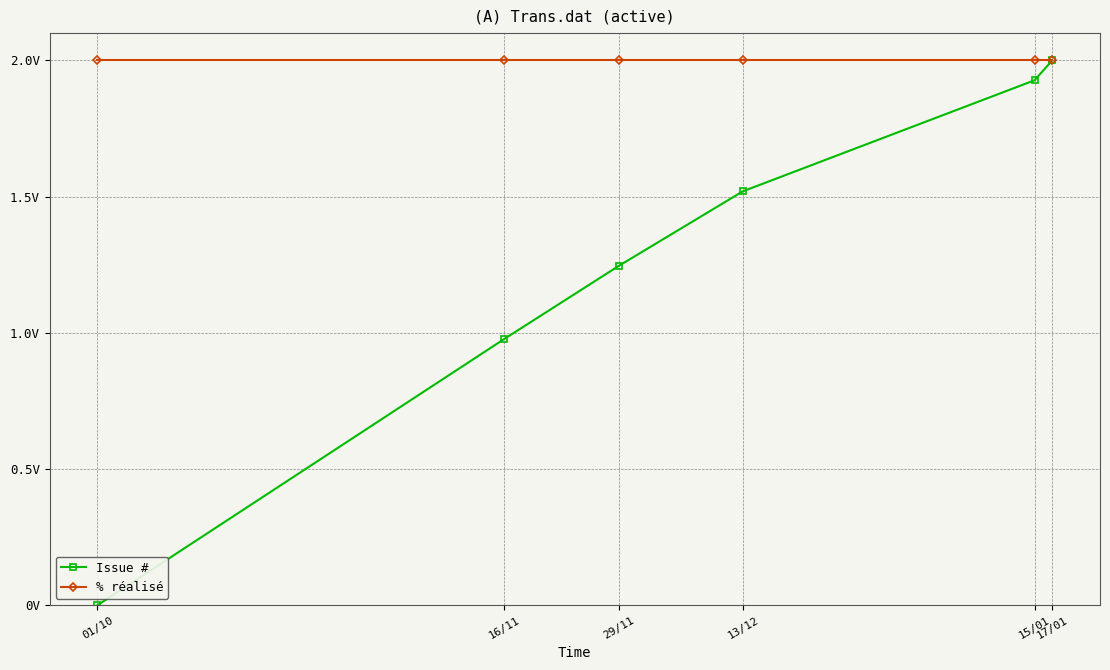

Reading left to right, transcribe all the data shown in this chart.

Issue #: 01/10=0.0	16/11=1.0	29/11=1.2	13/12=1.5	15/01=1.9	17/01=2.0
% réalisé: 01/10=2.0	16/11=2.0	29/11=2.0	13/12=2.0	15/01=2.0	17/01=2.0